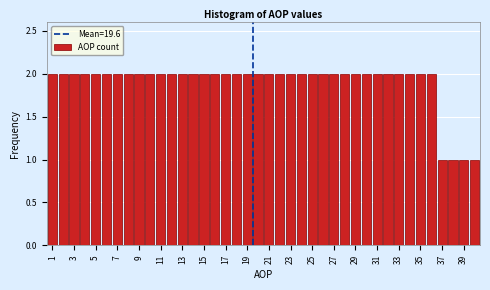

Reading left to right, transcribe this chart: for each bar, give the range it covers on the x-axis and its height. Neither the bar edges nor the heights are printed on the chart, so give them approximately, as read against the axes.

0.5 to 1.5: 2
1.5 to 2.5: 2
2.5 to 3.5: 2
3.5 to 4.5: 2
4.5 to 5.5: 2
5.5 to 6.5: 2
6.5 to 7.5: 2
7.5 to 8.5: 2
8.5 to 9.5: 2
9.5 to 10.5: 2
10.5 to 11.5: 2
11.5 to 12.5: 2
12.5 to 13.5: 2
13.5 to 14.5: 2
14.5 to 15.5: 2
15.5 to 16.5: 2
16.5 to 17.5: 2
17.5 to 18.5: 2
18.5 to 19.5: 2
19.5 to 20.5: 2
20.5 to 21.5: 2
21.5 to 22.5: 2
22.5 to 23.5: 2
23.5 to 24.5: 2
24.5 to 25.5: 2
25.5 to 26.5: 2
26.5 to 27.5: 2
27.5 to 28.5: 2
28.5 to 29.5: 2
29.5 to 30.5: 2
30.5 to 31.5: 2
31.5 to 32.5: 2
32.5 to 33.5: 2
33.5 to 34.5: 2
34.5 to 35.5: 2
35.5 to 36.5: 2
36.5 to 37.5: 1
37.5 to 38.5: 1
38.5 to 39.5: 1
39.5 to 40.5: 1